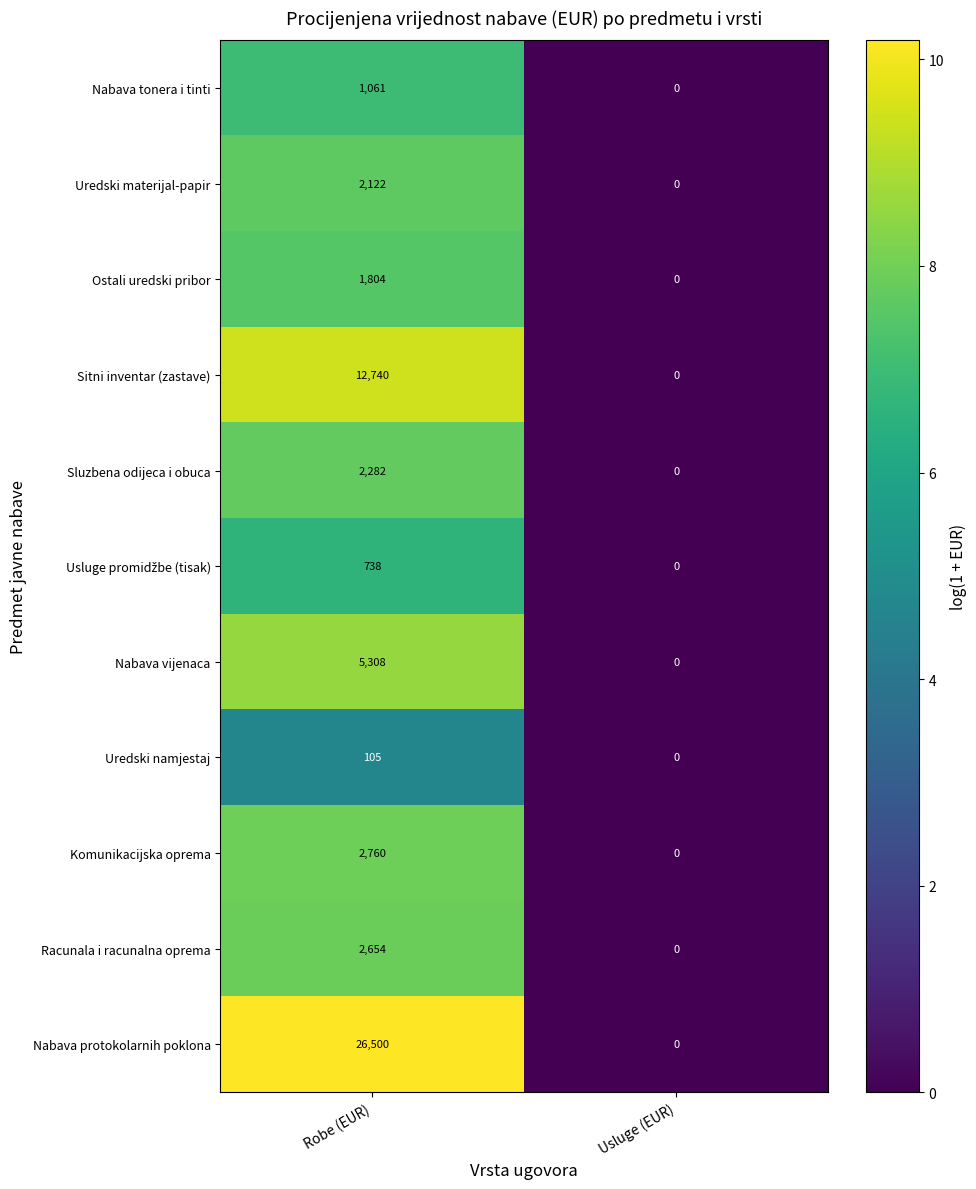

Where is Uredski namjestaj nearest to the value 52?

Usluge (EUR)